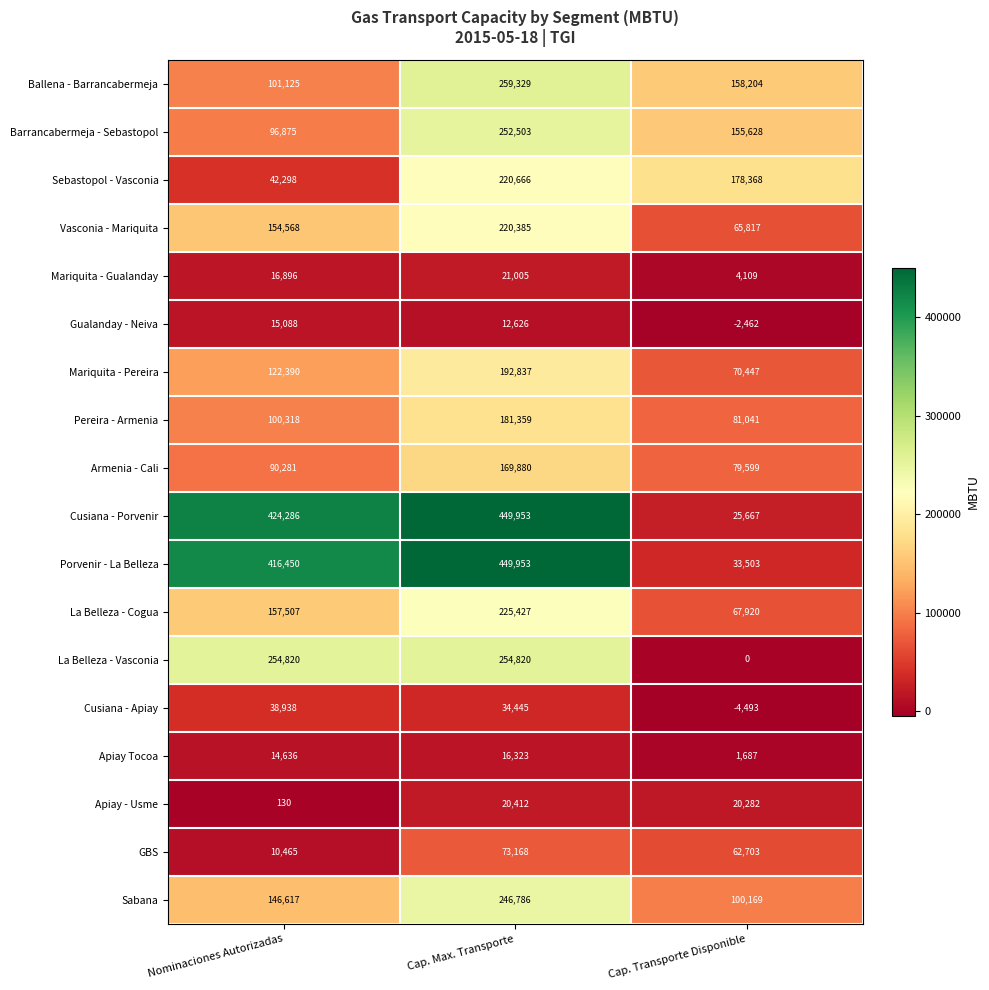

List the labels in order of Mariquita - Gualanday value, largest first.

Cap. Max. Transporte, Nominaciones Autorizadas, Cap. Transporte Disponible